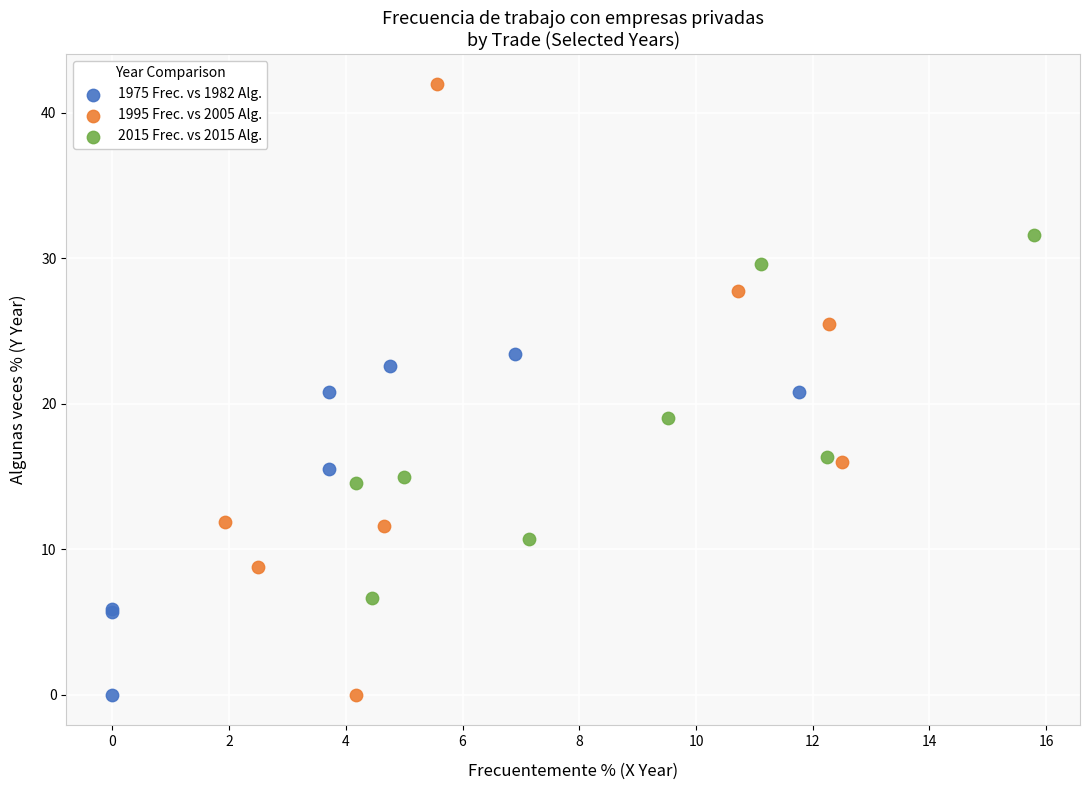

Which series has the largest Y range (max minus min)?

1995 Frec. vs 2005 Alg.